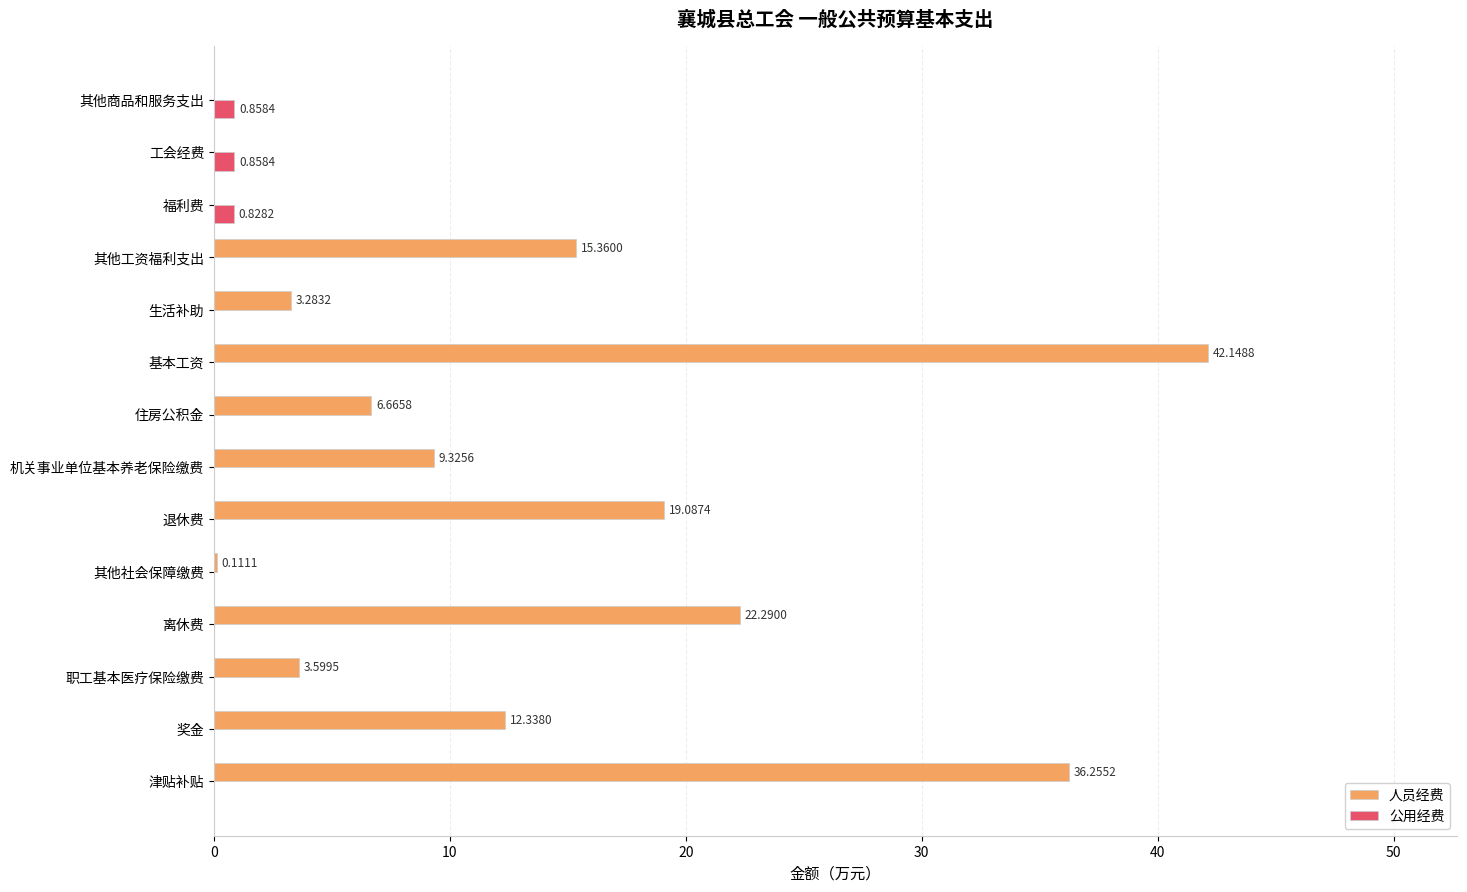

What is the sum of the 人员经费 values at 其他社会保障缴费 and 津贴补贴?

36.4